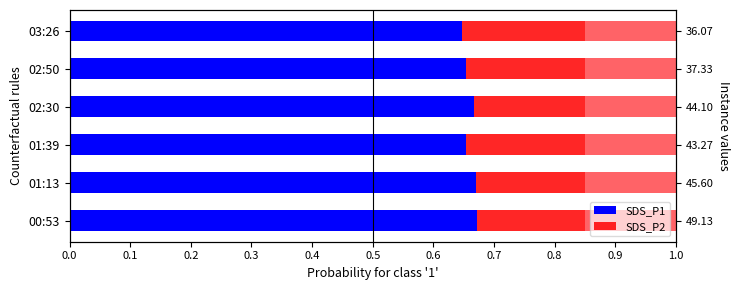

What is the total value across all series at 00:53?

1.0